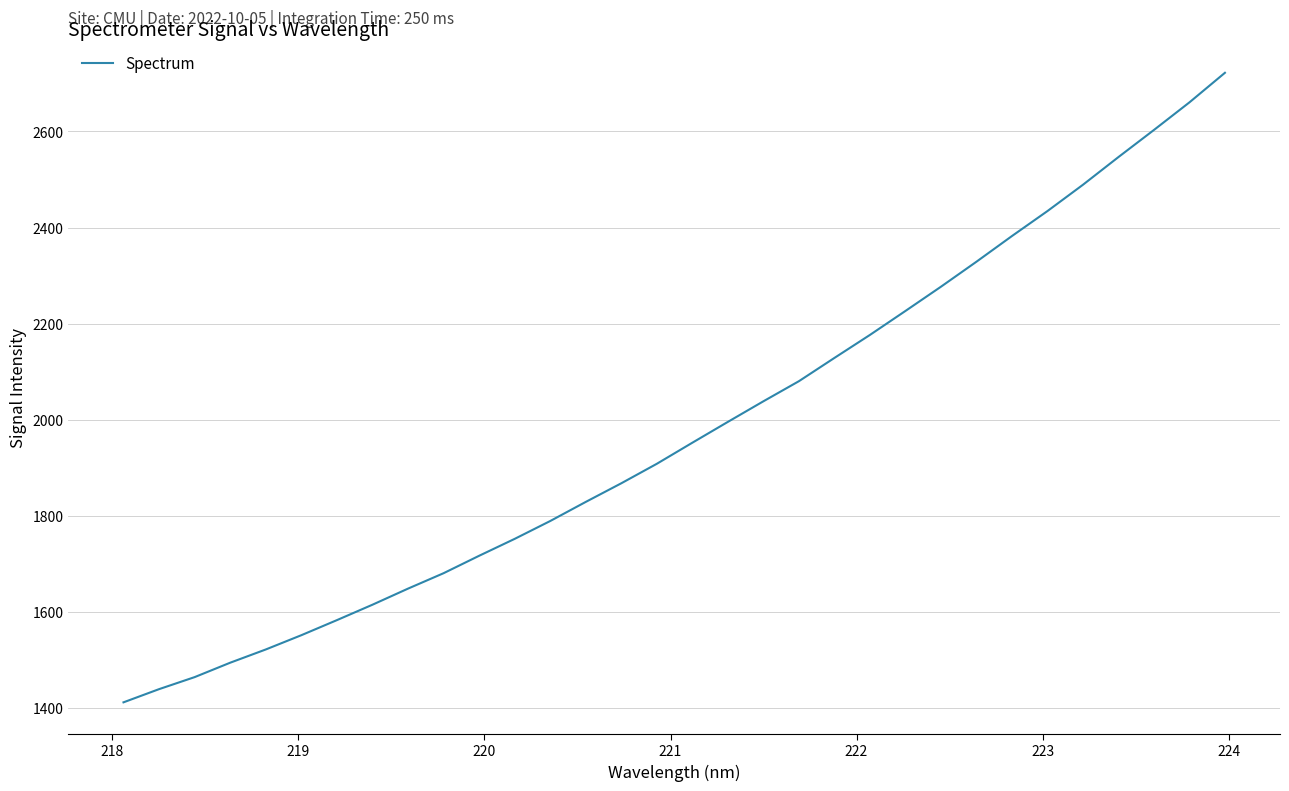

True or false: there are more than 1 points higher than both neighbors.

False